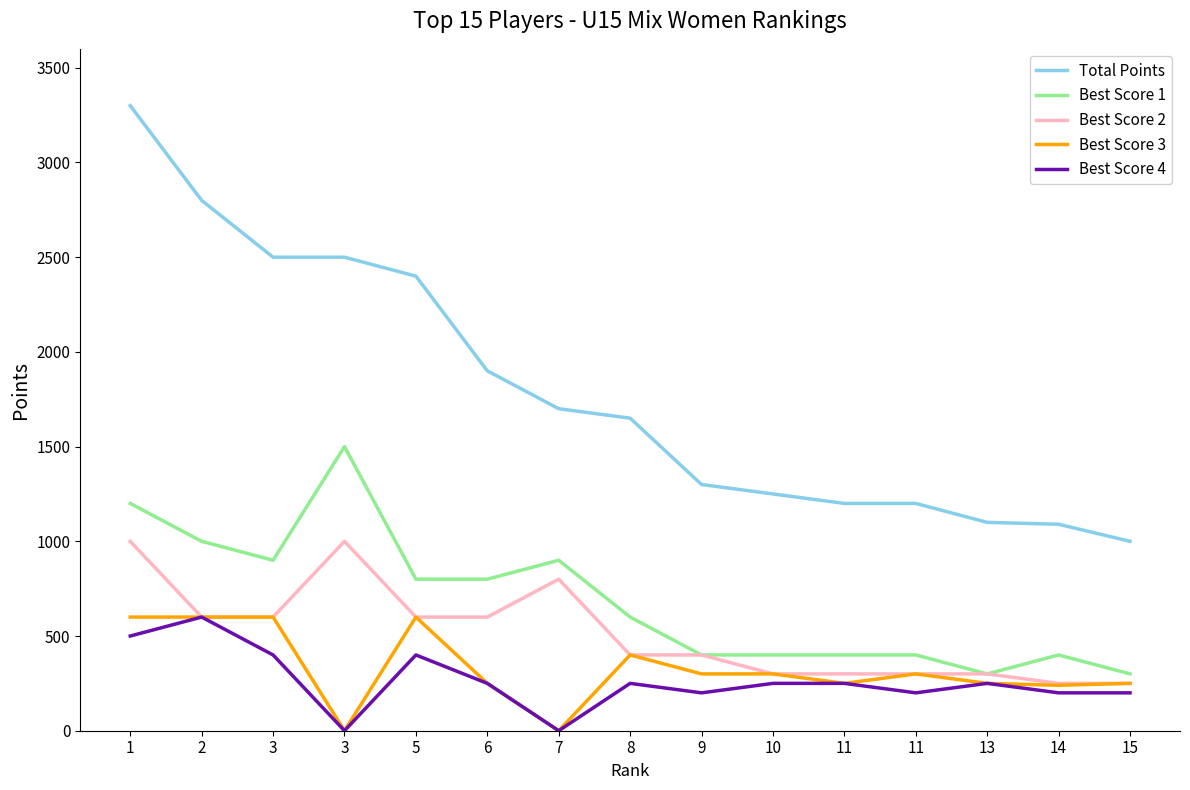

True or false: Total Points has a value of 1900 at 6.

True